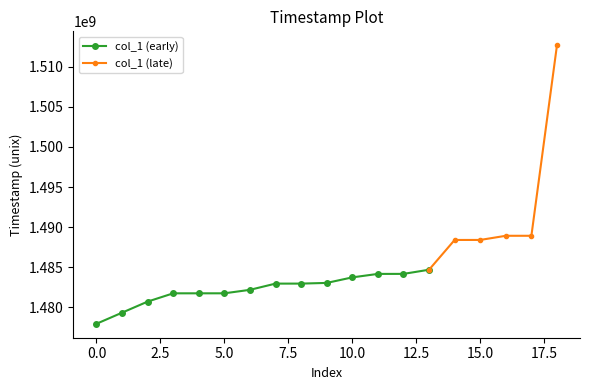

What is the value of the 15th point from the left?

1488398477